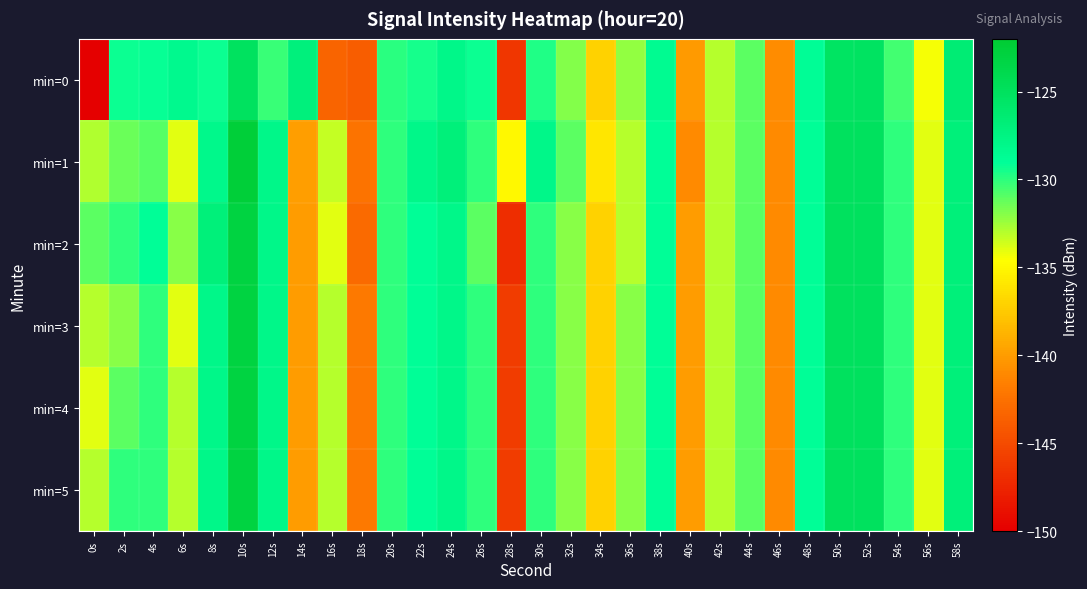

Between 16s and 32s, which is larger?

32s